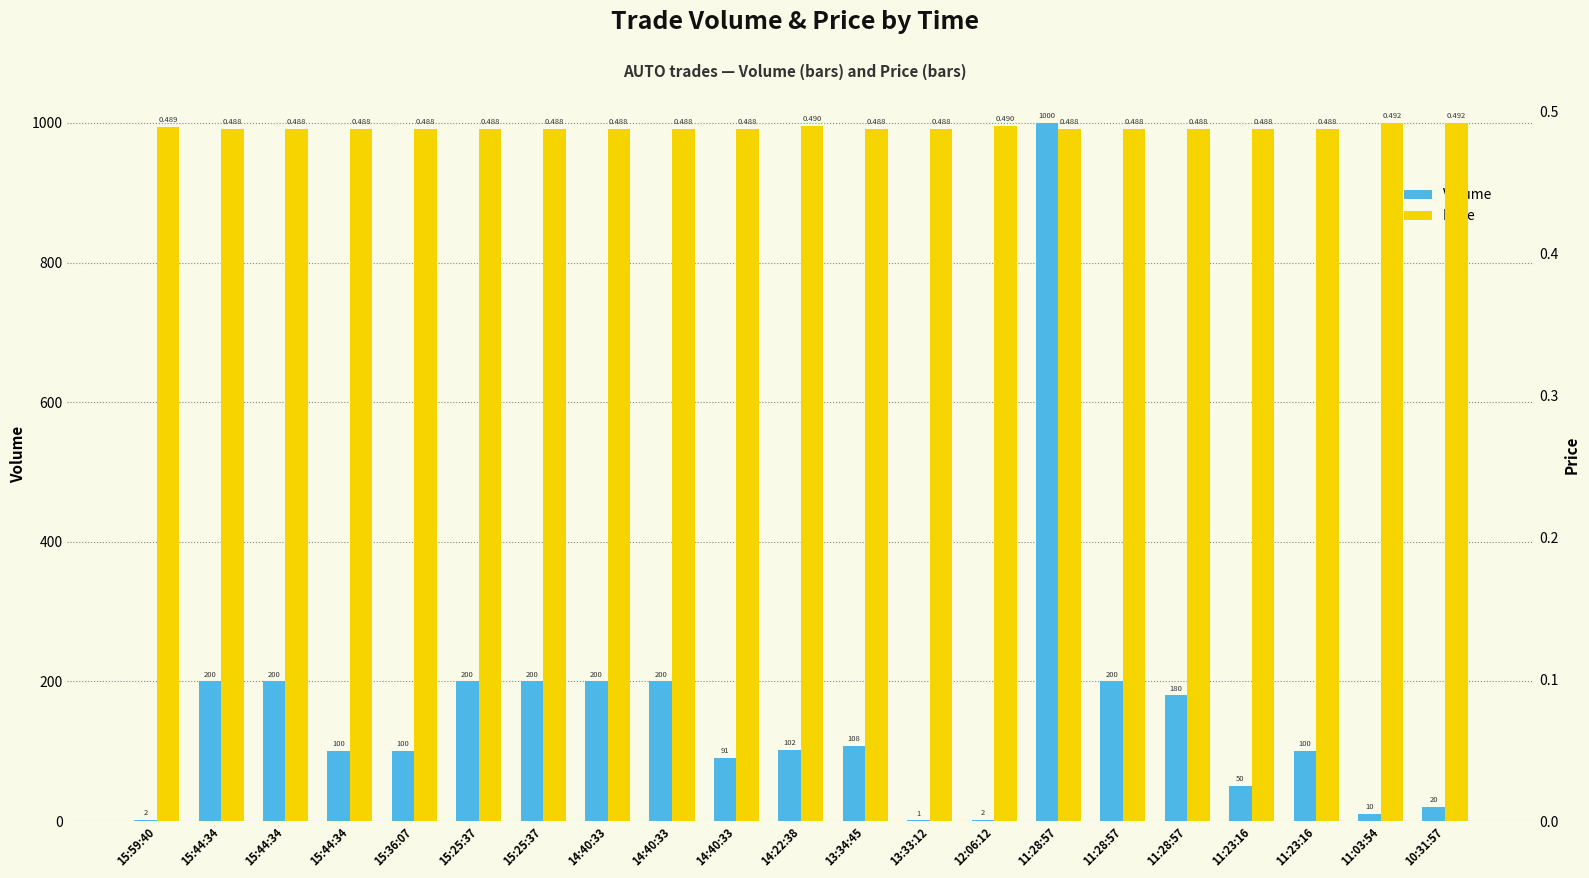

What is the maximum value for Volume?

1000.0